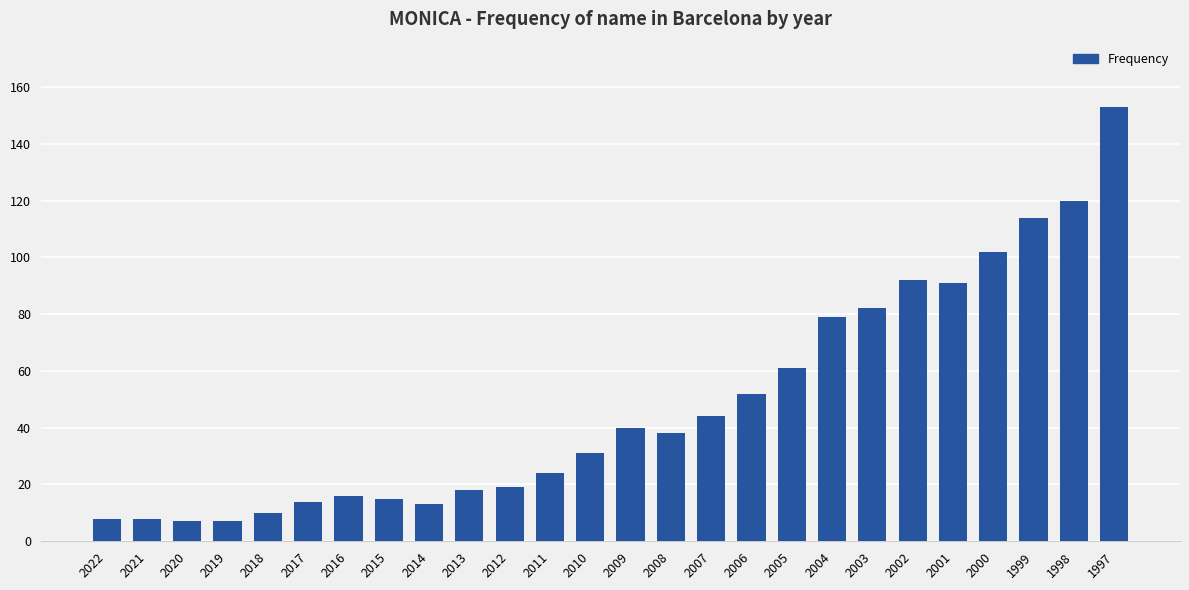

What is the smallest value displayed?

7